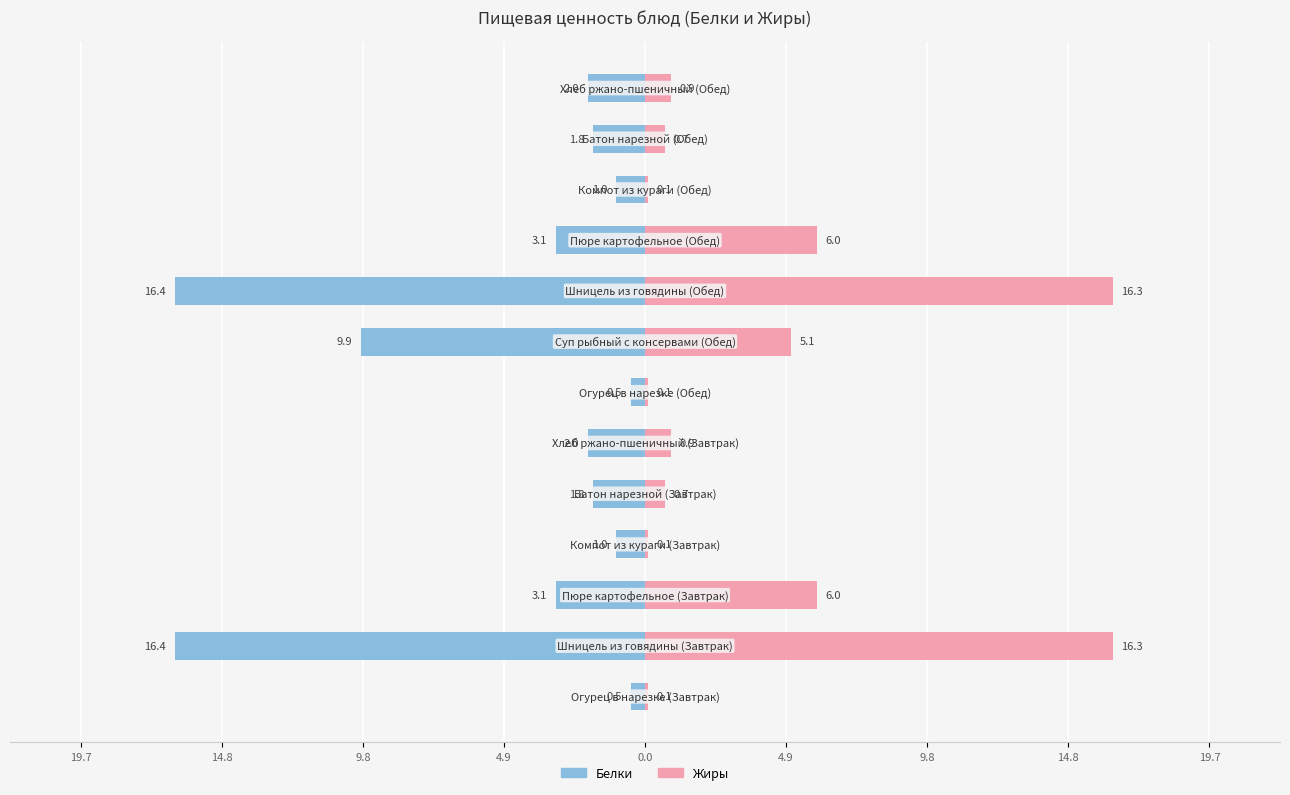

What is the average value of the Жиры series?

4.1